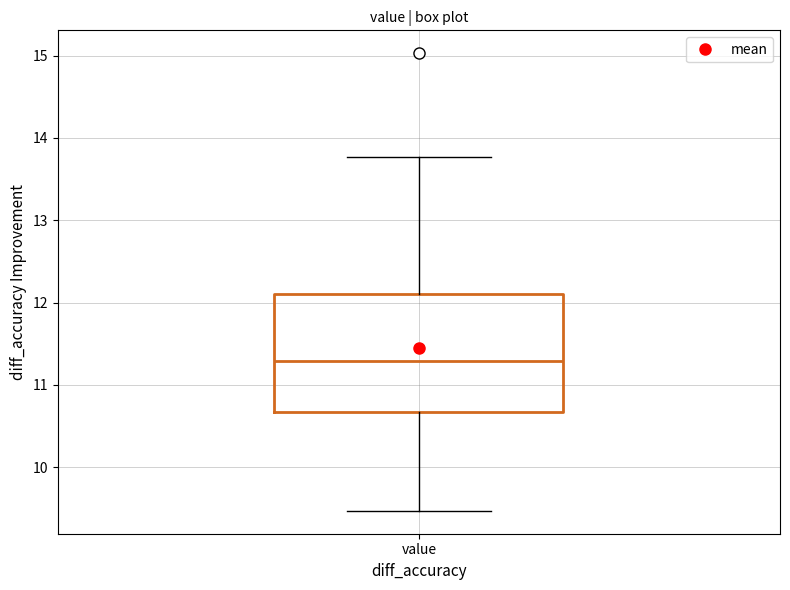

Where is the lower edge of the box for value on the y-axis? The values are not printed on the chart, so give them approximately, as read against the axis.

10.7